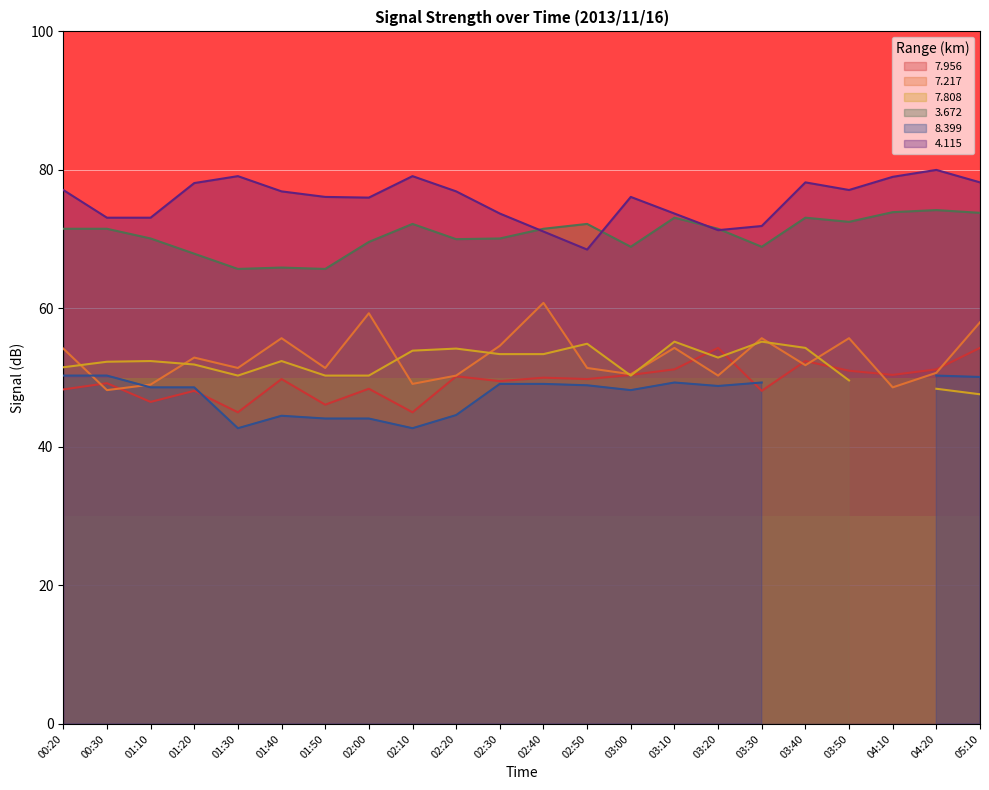

Is it true that 7.956 equals 75.5 at 03:00?

False